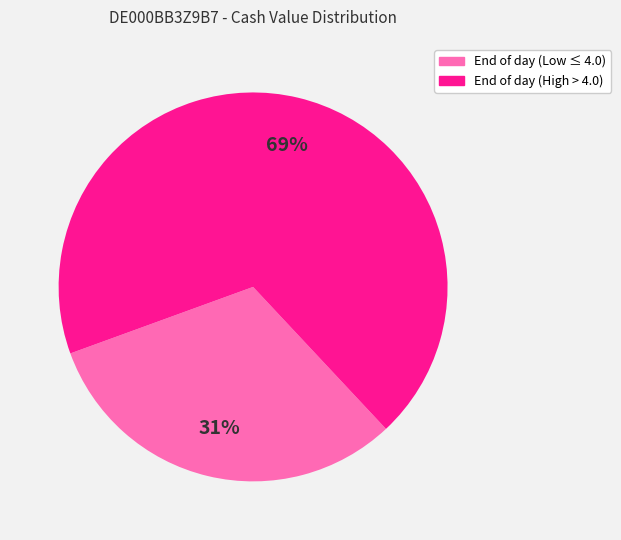

Is there a majority slice in this chart?

Yes